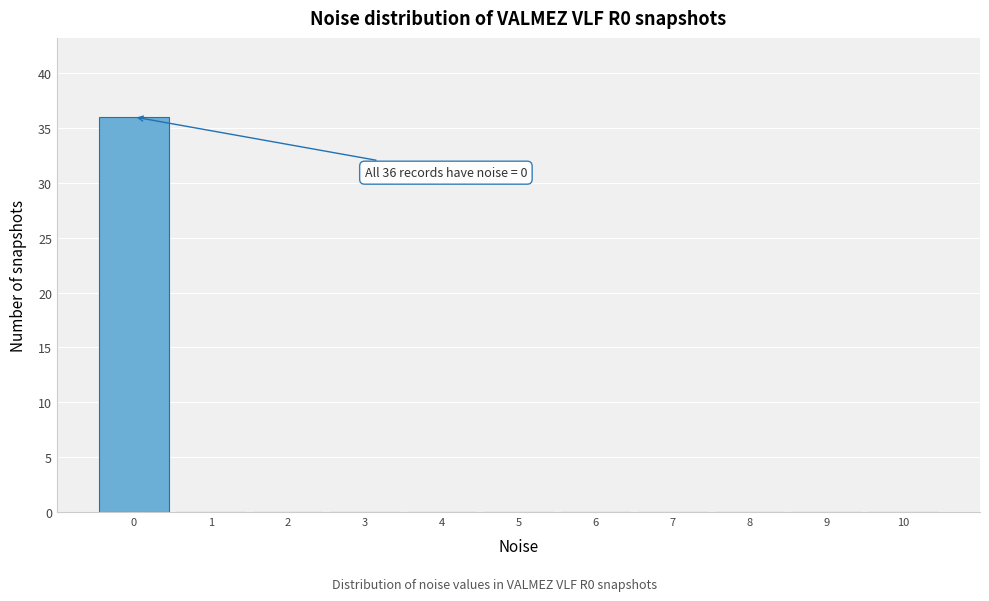

Which range on the x-axis has the tallest bar?

-0.5 to 0.5